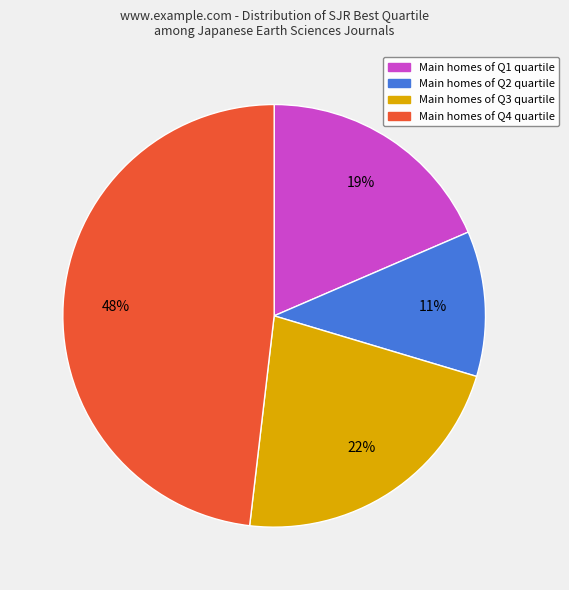

Is there a majority slice in this chart?

No